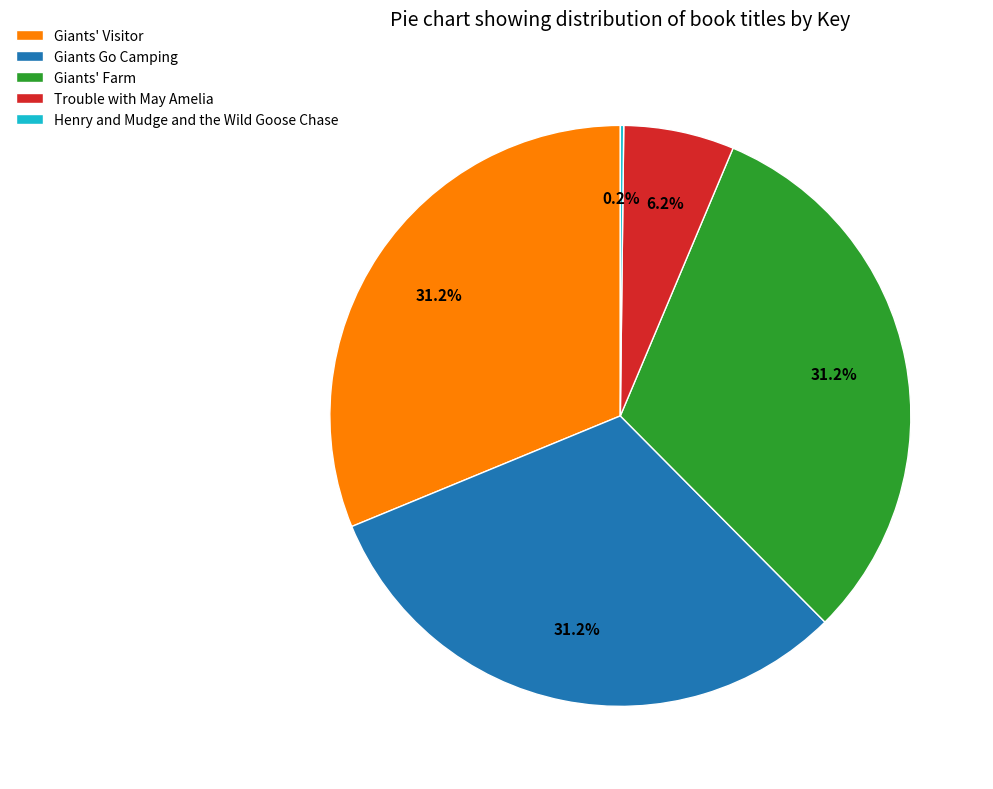

Combined, what portion of the pie is Giants Go Camping and Giants' Farm?

62.4%